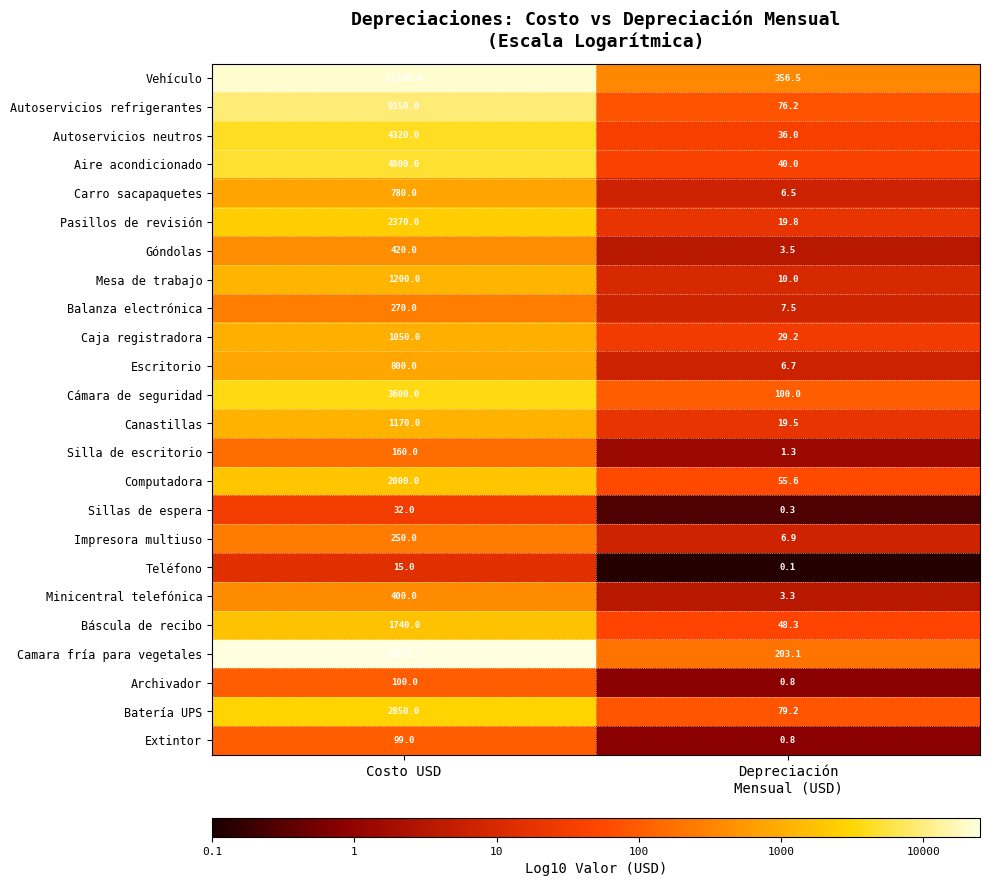

What is the difference between the maximum and minimum values in the Cámara de seguridad series?

3500.0